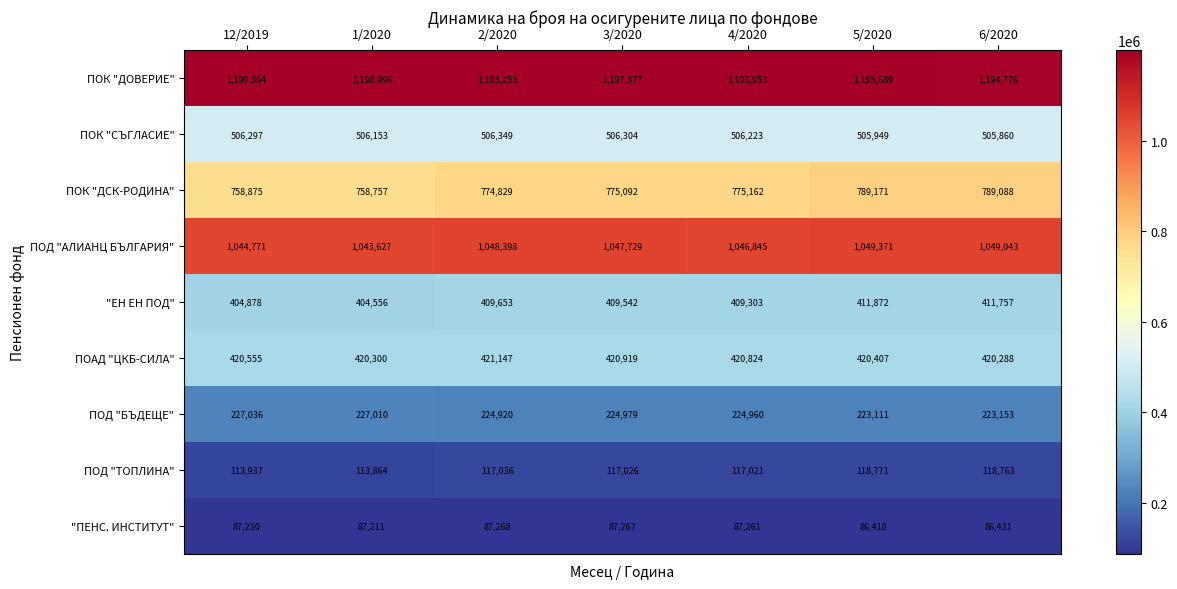

At which category is the sum across all series the highest?

5/2020